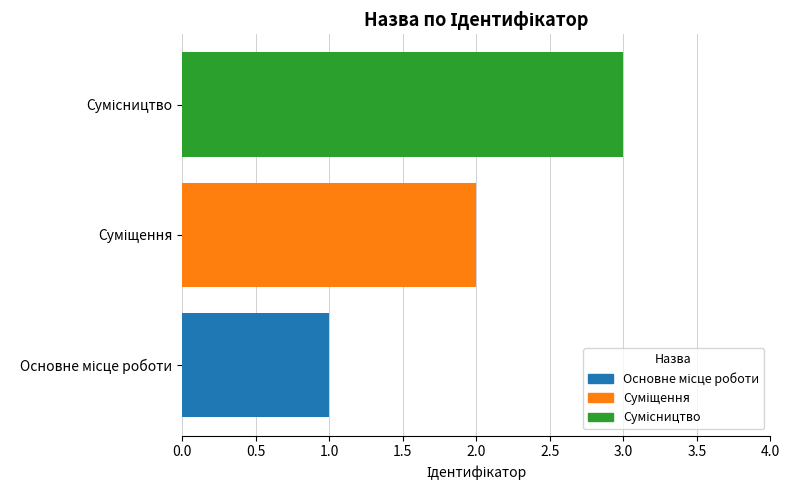

How many data points are above 2?

1